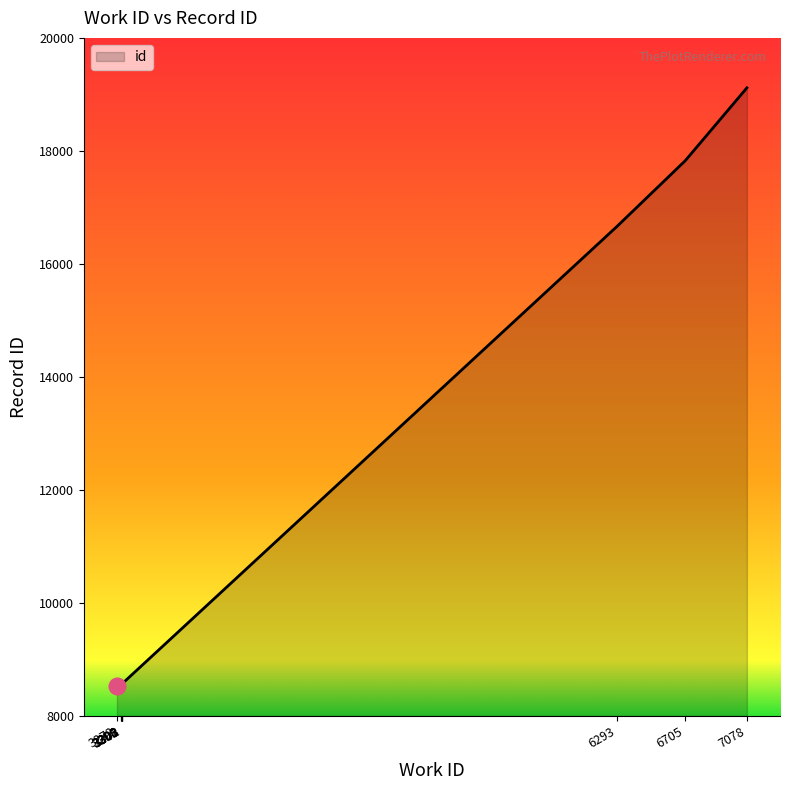

How many distinct data groups are displayed?

1